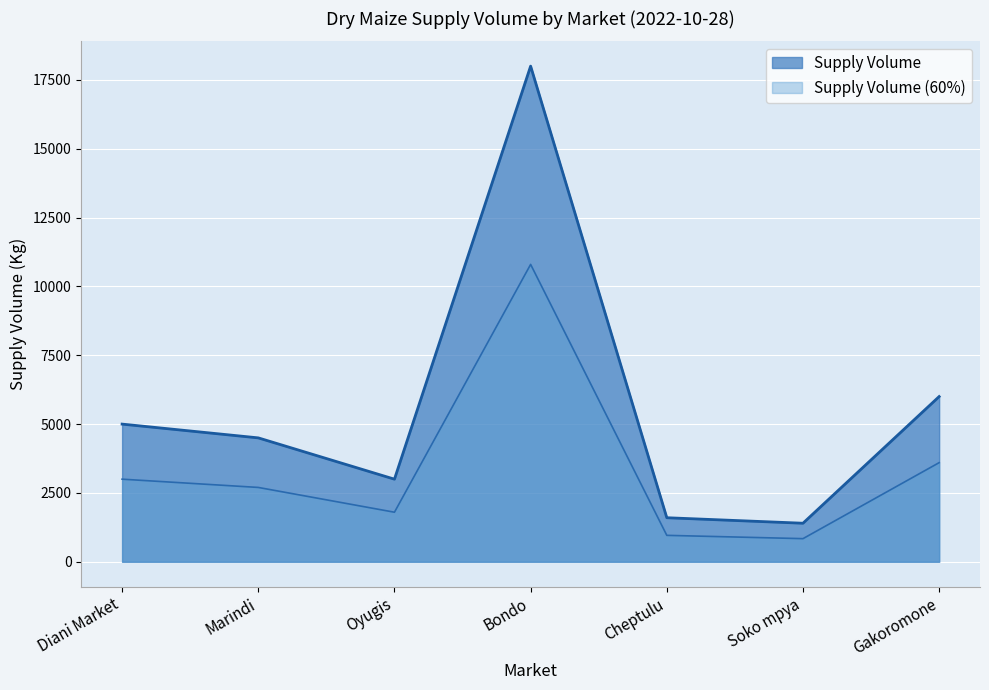

Which label corresponds to the largest value in the chart?

Bondo